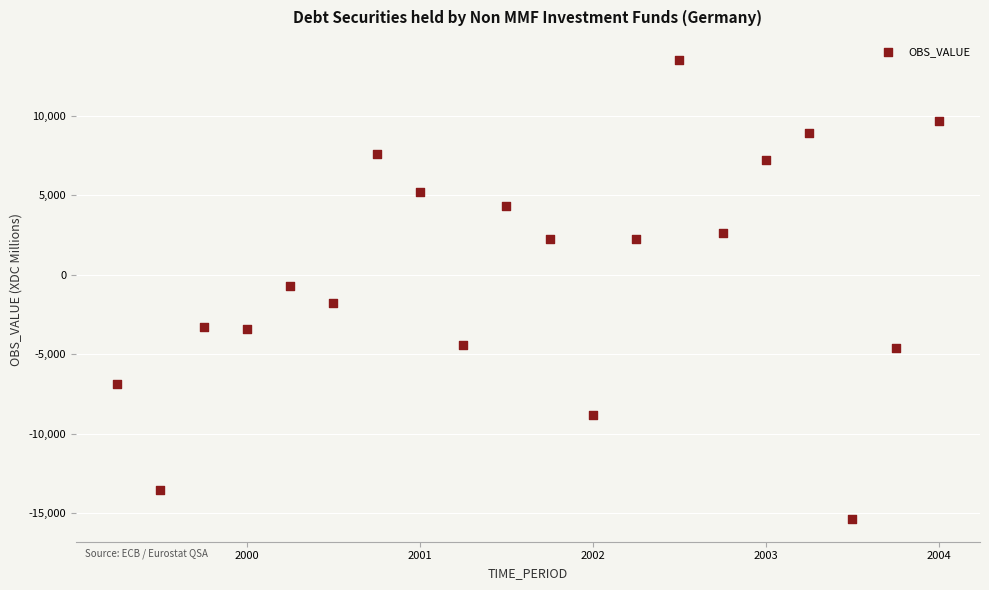

What is the range of Y values (max minus min)?

28871